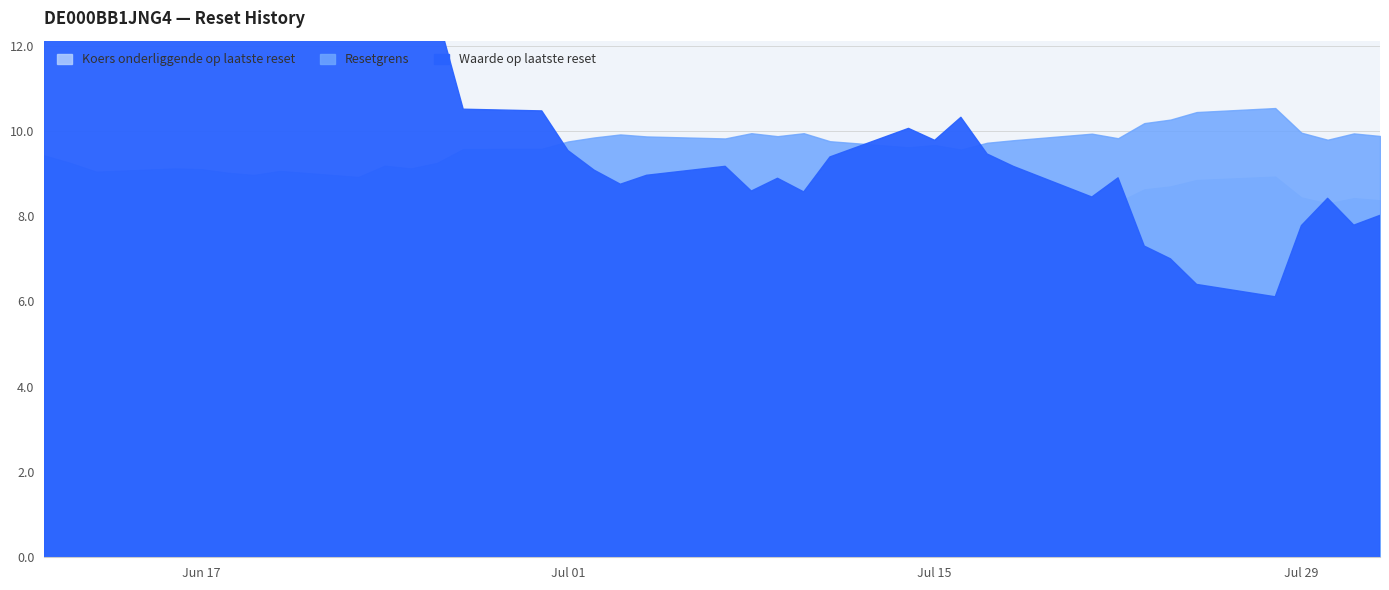

List the labels in order of Waarde op laatste reset value, smallest first.

2025-07-28, 2025-07-25, 2025-07-24, 2025-07-23, 2025-07-29, 2025-07-31, 2025-08-01, 2025-07-30, 2025-07-21, 2025-07-10, 2025-07-08, 2025-07-03, 2025-07-09, 2025-07-22, 2025-07-04, 2025-07-02, 2025-07-18, 2025-07-07, 2025-07-11, 2025-07-17, 2025-07-01, 2025-07-15, 2025-07-14, 2025-07-16, 2025-06-30, 2025-06-27, 2025-06-11, 2025-06-26, 2025-06-12, 2025-06-24, 2025-06-25, 2025-06-16, 2025-06-17, 2025-06-20, 2025-06-13, 2025-06-18, 2025-06-19, 2025-06-23